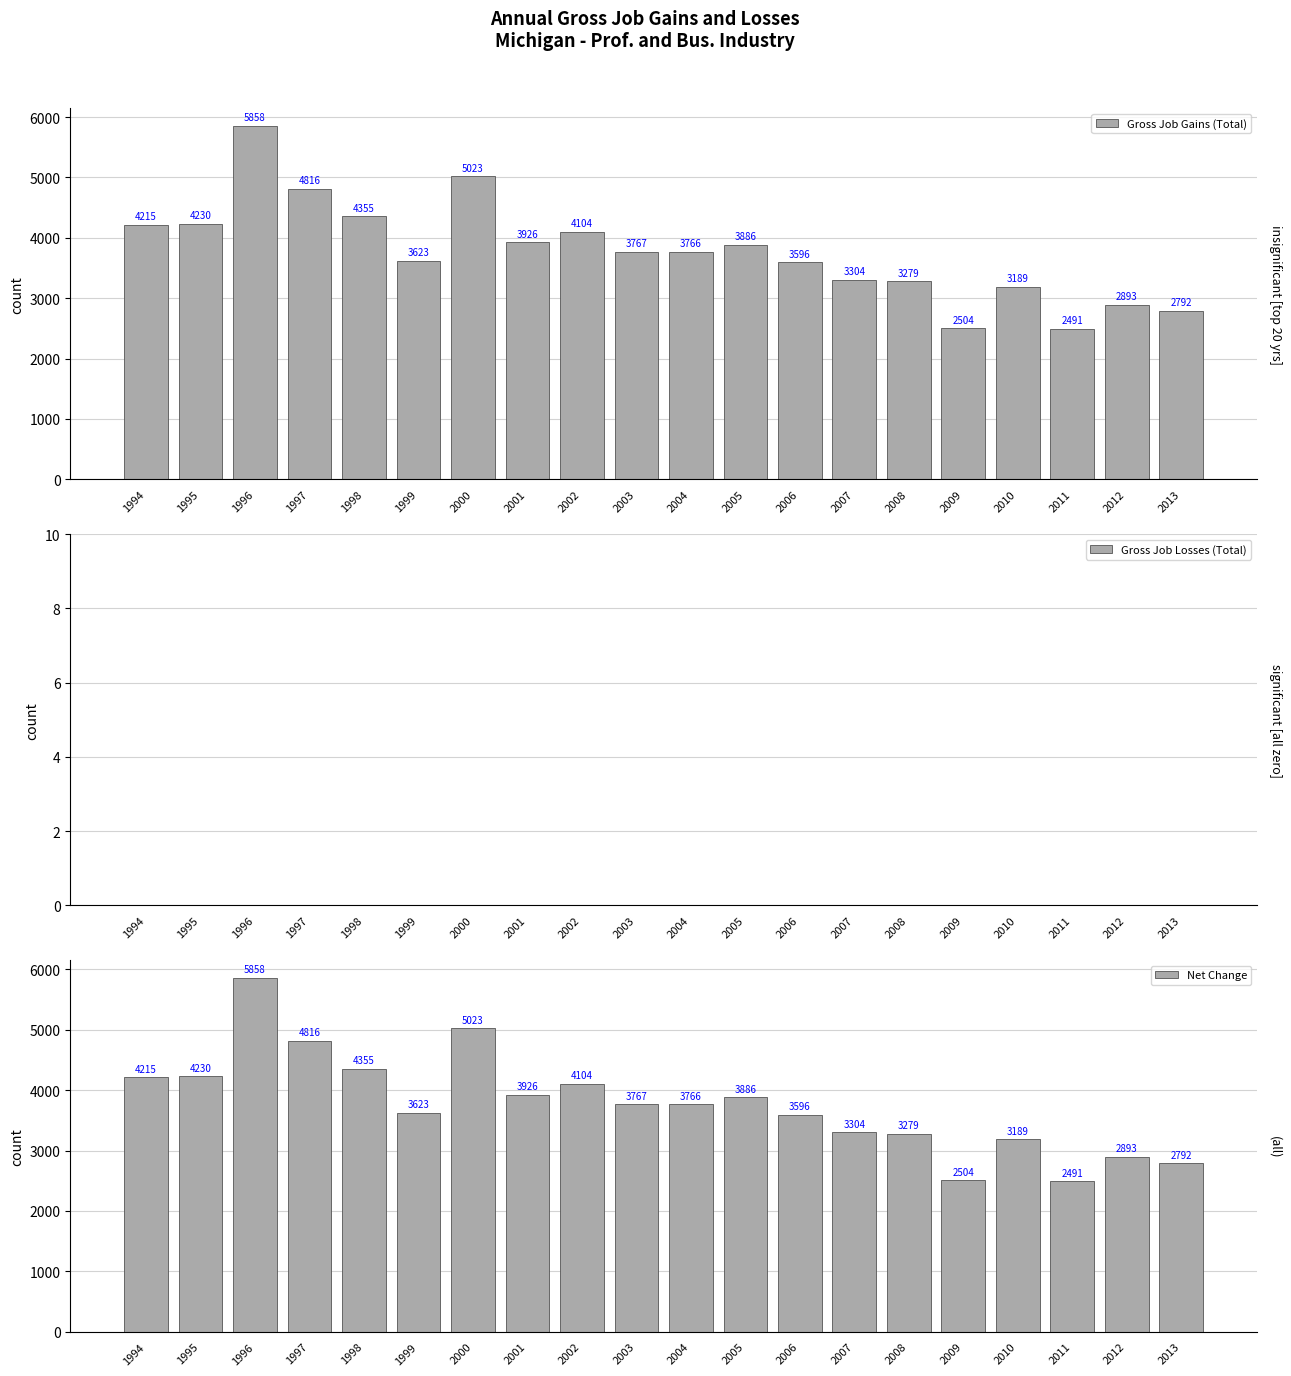

How many bars are there in each group?

3